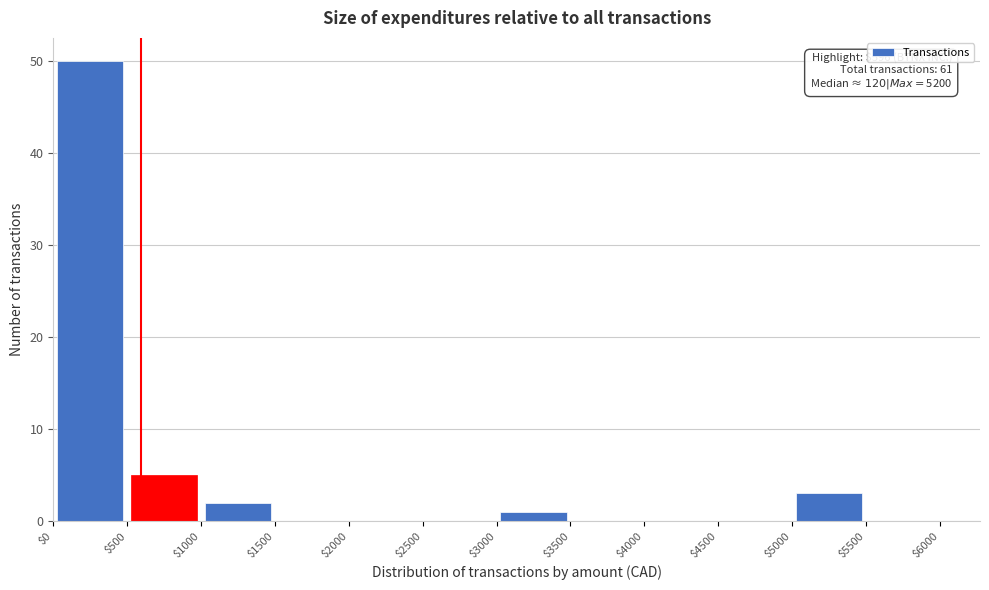

Over which range of the x-axis is the bar tallest?

$0 to $500